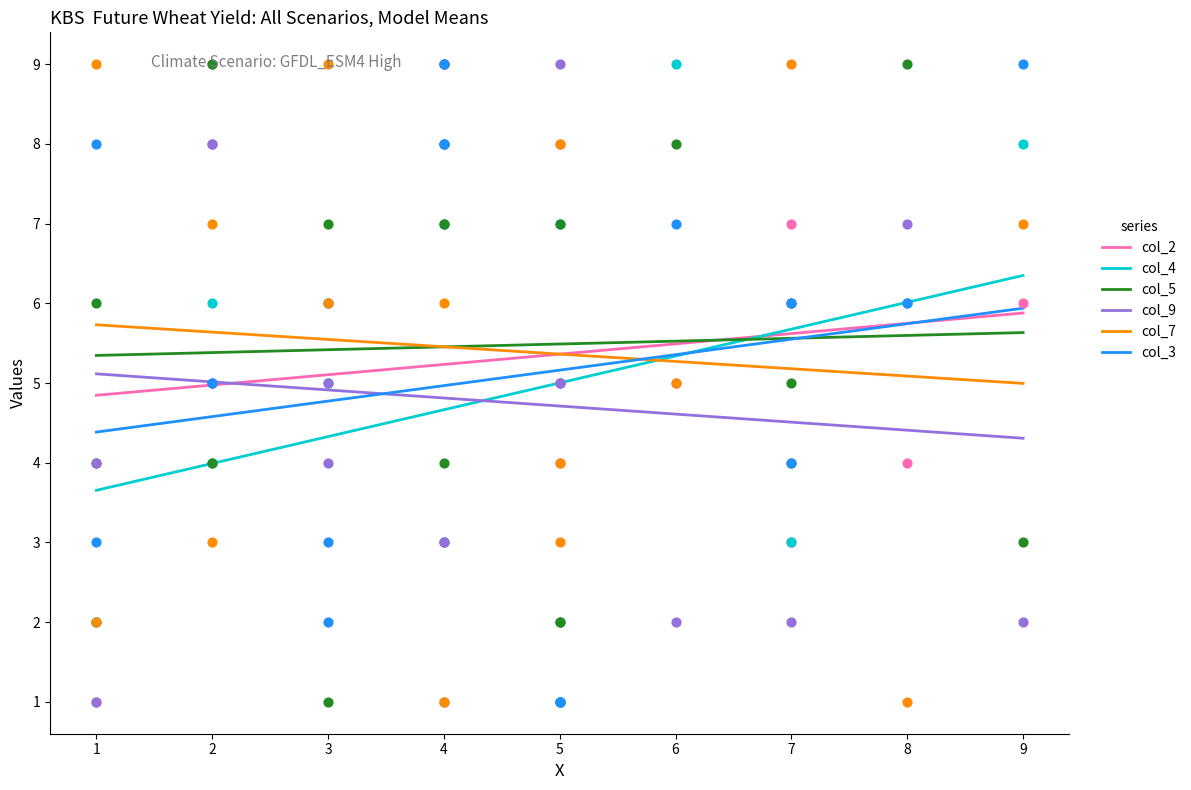

What is the total value across all series at 3?

26